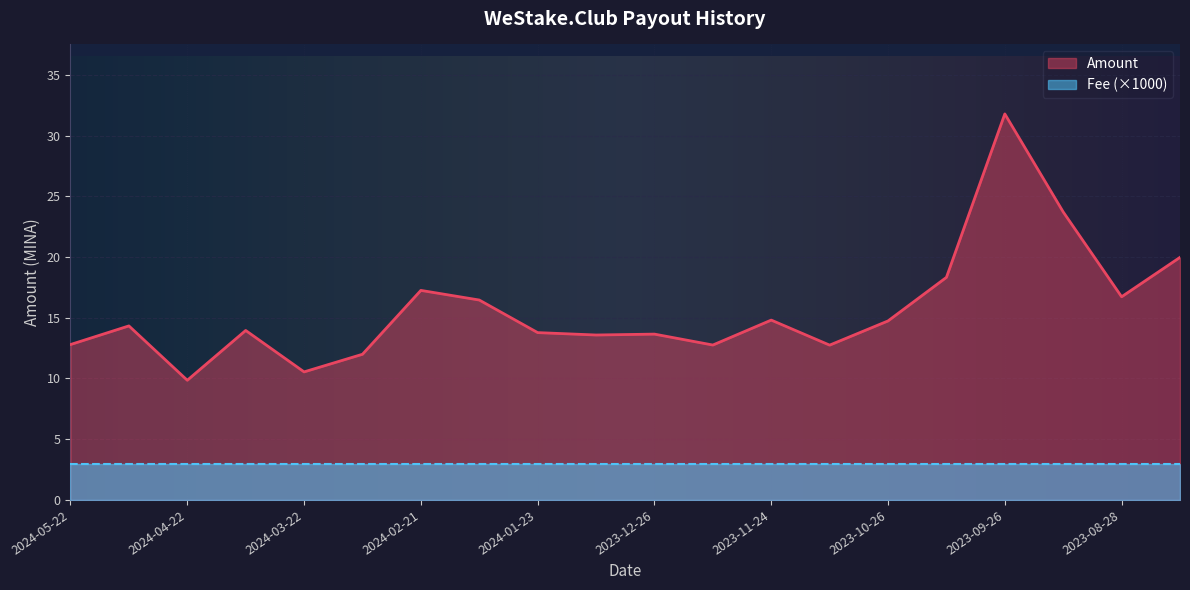

Where is the first local maximum?

2024-05-06